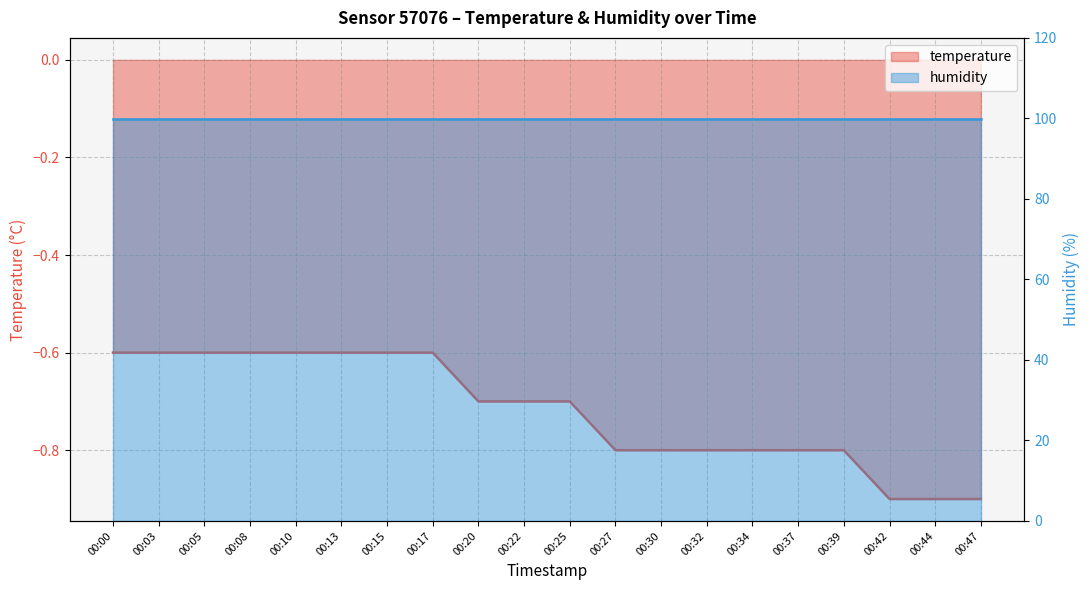

Which category has the highest value across all series?

00:00